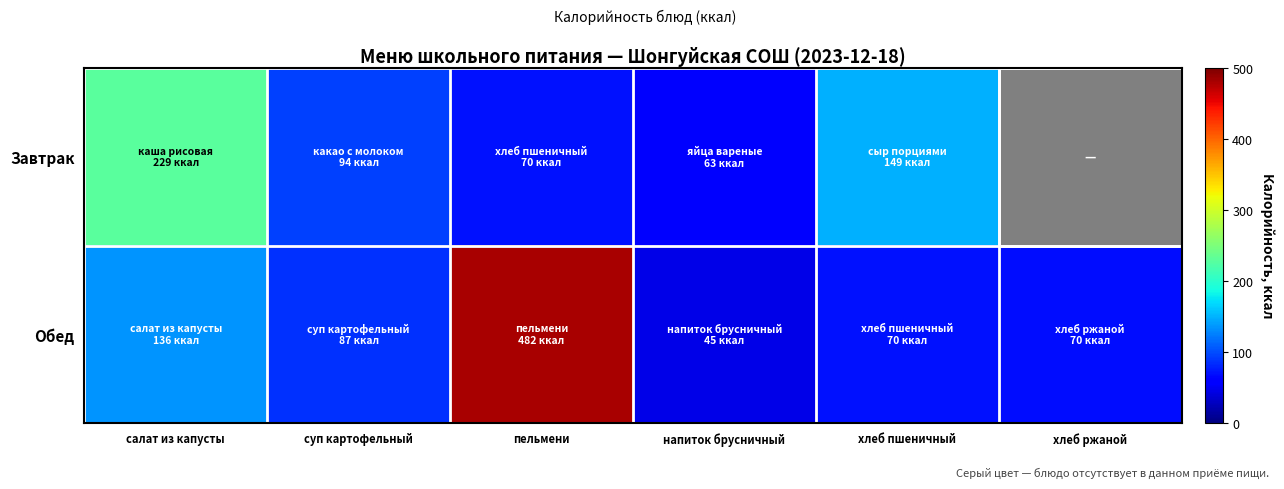

What is the lowest value of the Обед series?

45.0